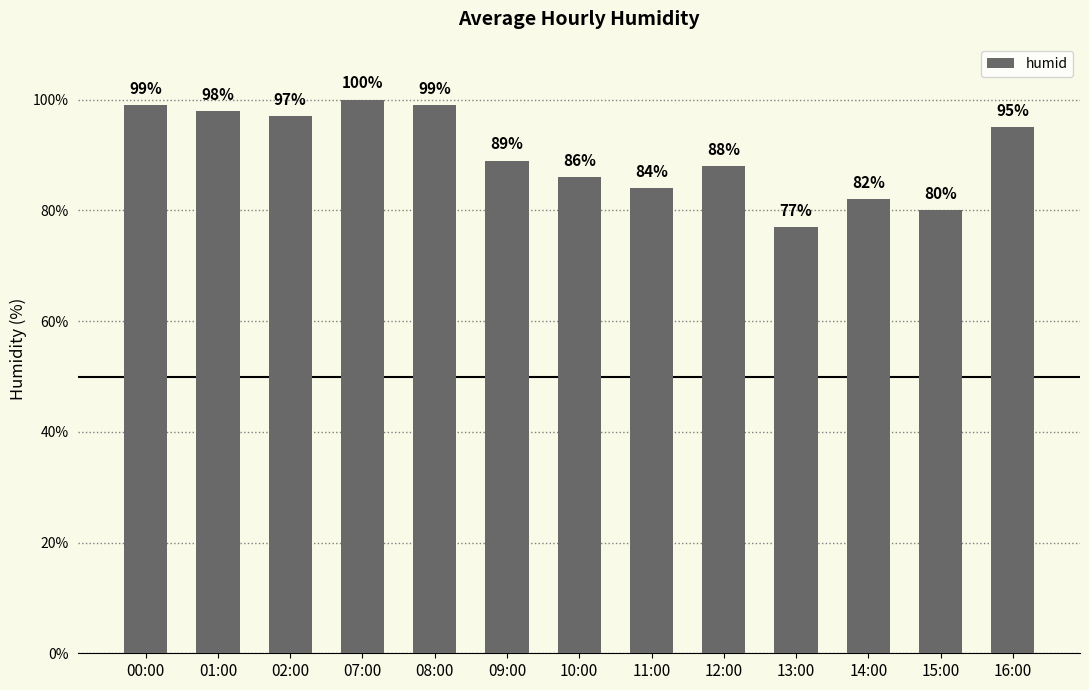

Which label corresponds to the smallest value in the chart?

13:00